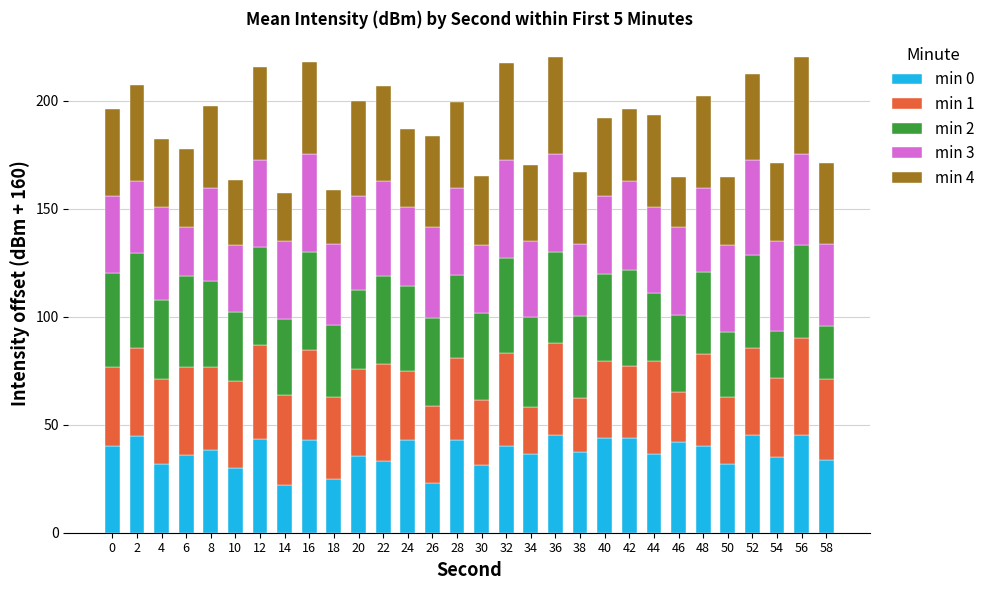

How many bars are there in total?

30